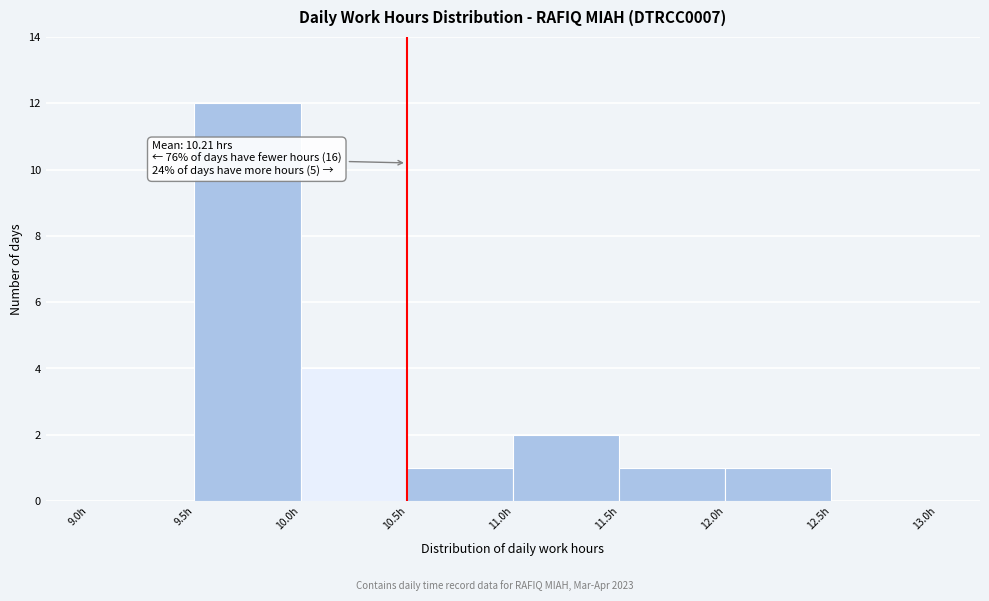

Which range on the x-axis has the tallest bar?

9.5 to 10.0